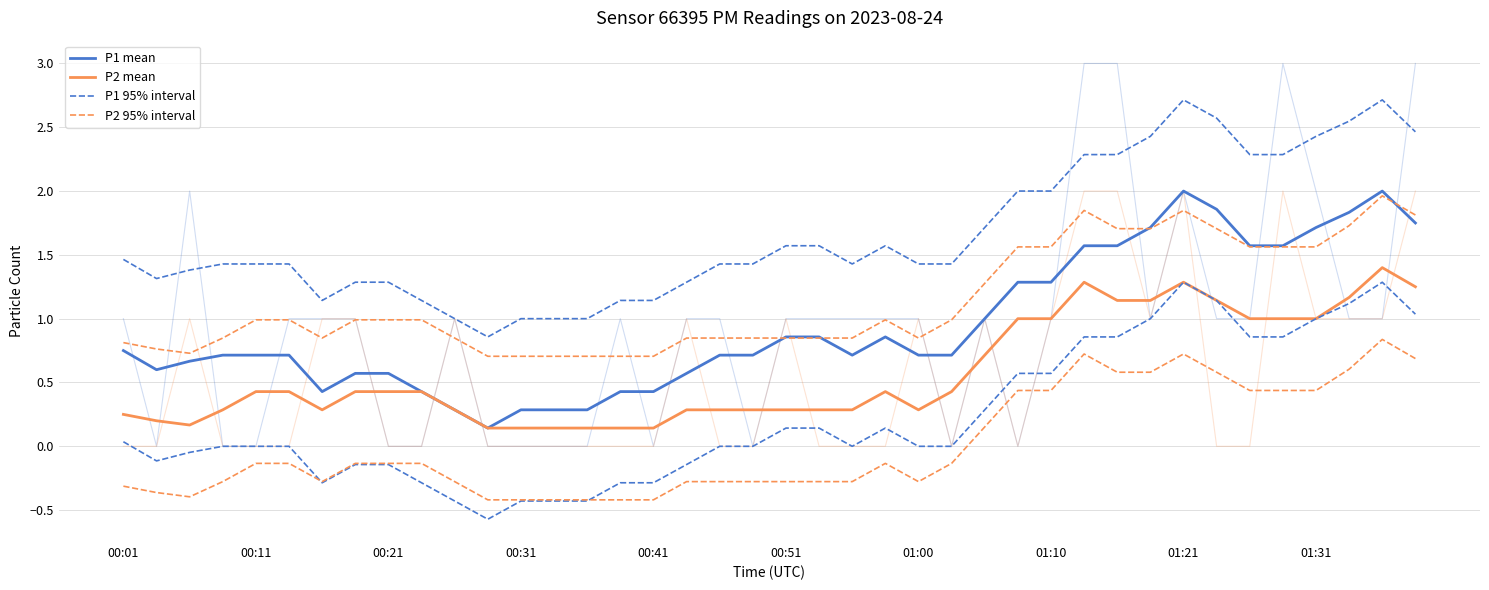

How many categories are shown in the chart?

40